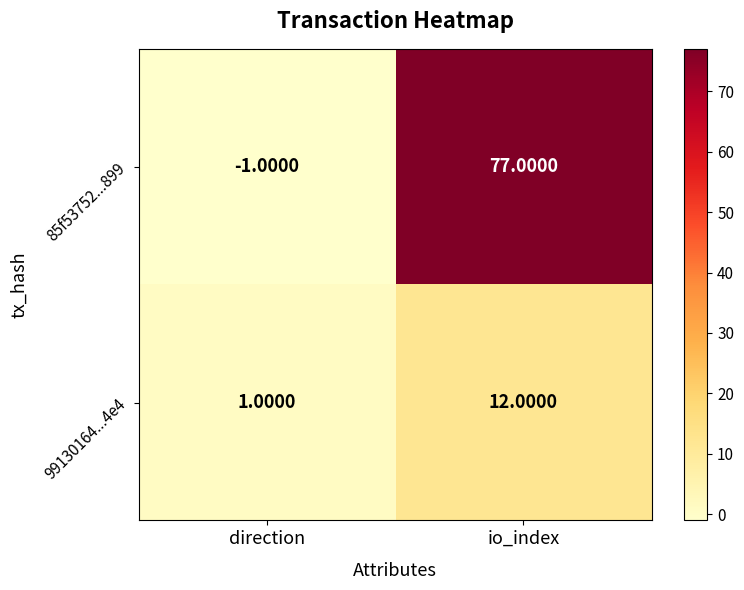

Count the number of data series in this chart.

2